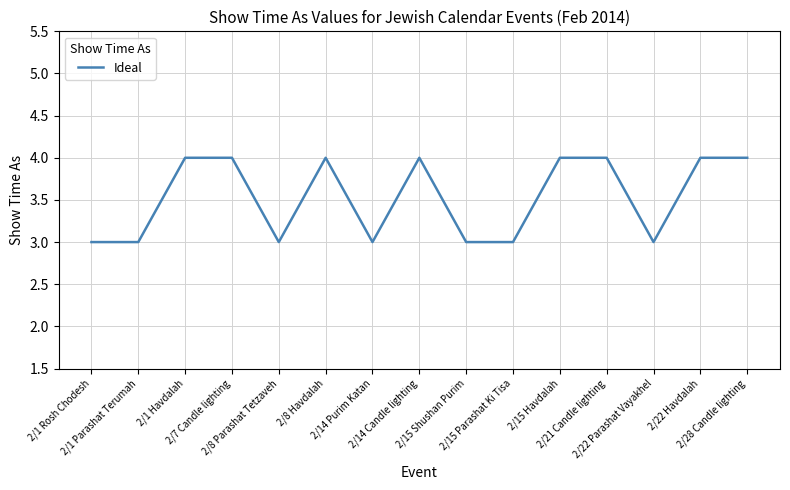

What is the smallest value displayed?

3